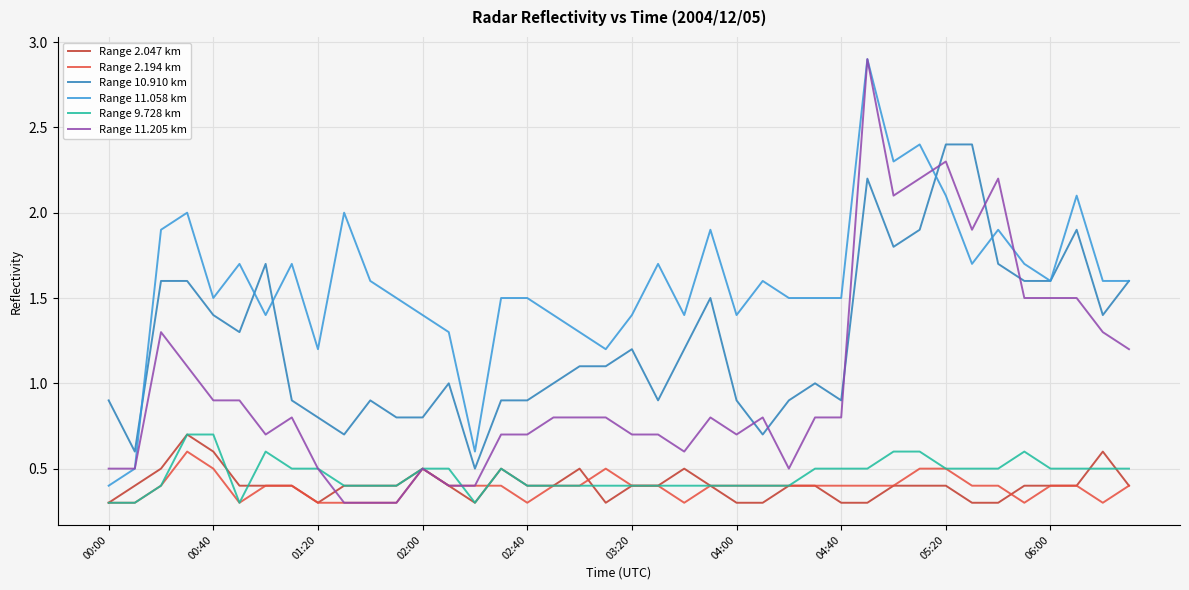

What is the average value of the Range 2.194 km series?

0.4